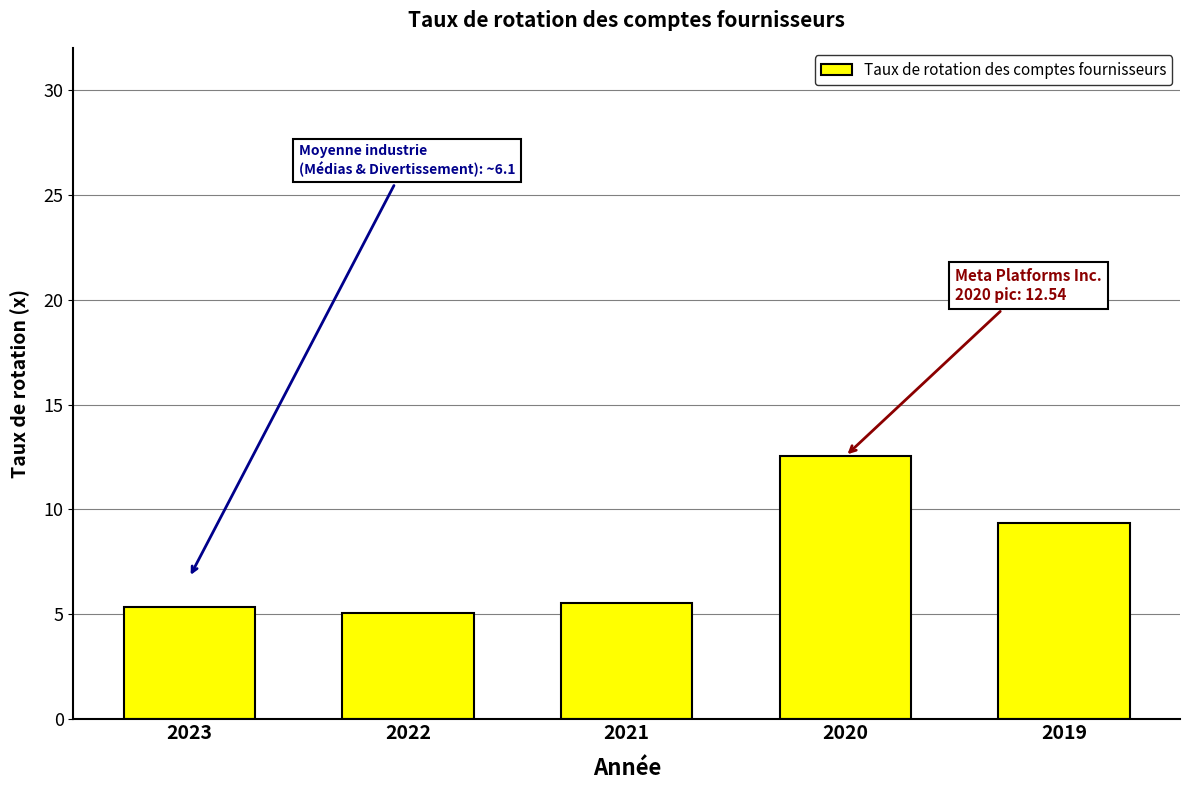

What is the minimum value shown in the chart?

5.1